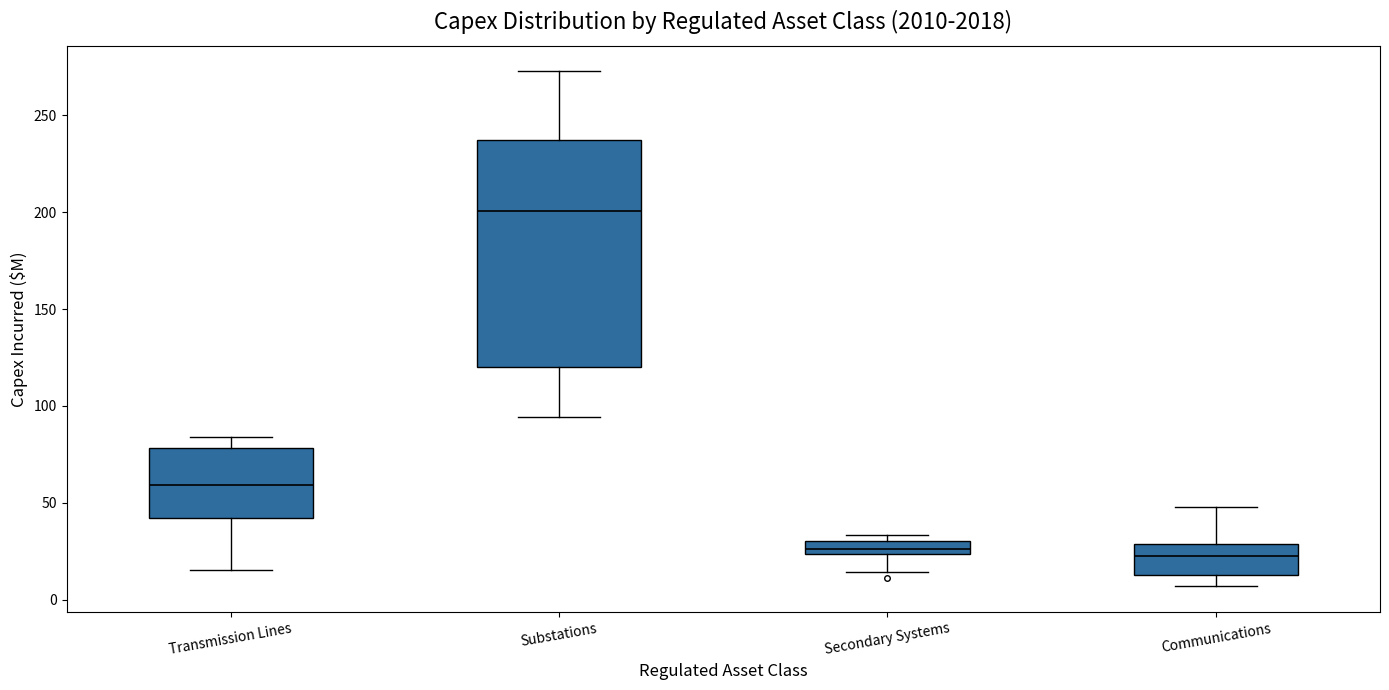

Comparing the boxes themselves (not the whiskers), which one is the tallest?

Substations